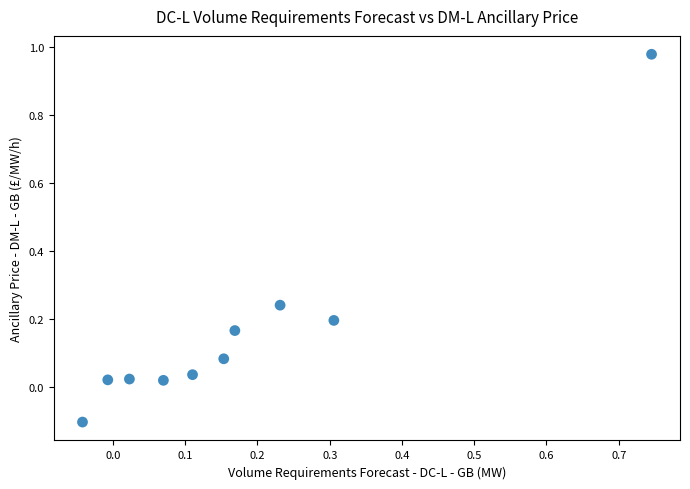

What is the range of X values (max minus min)?

0.8